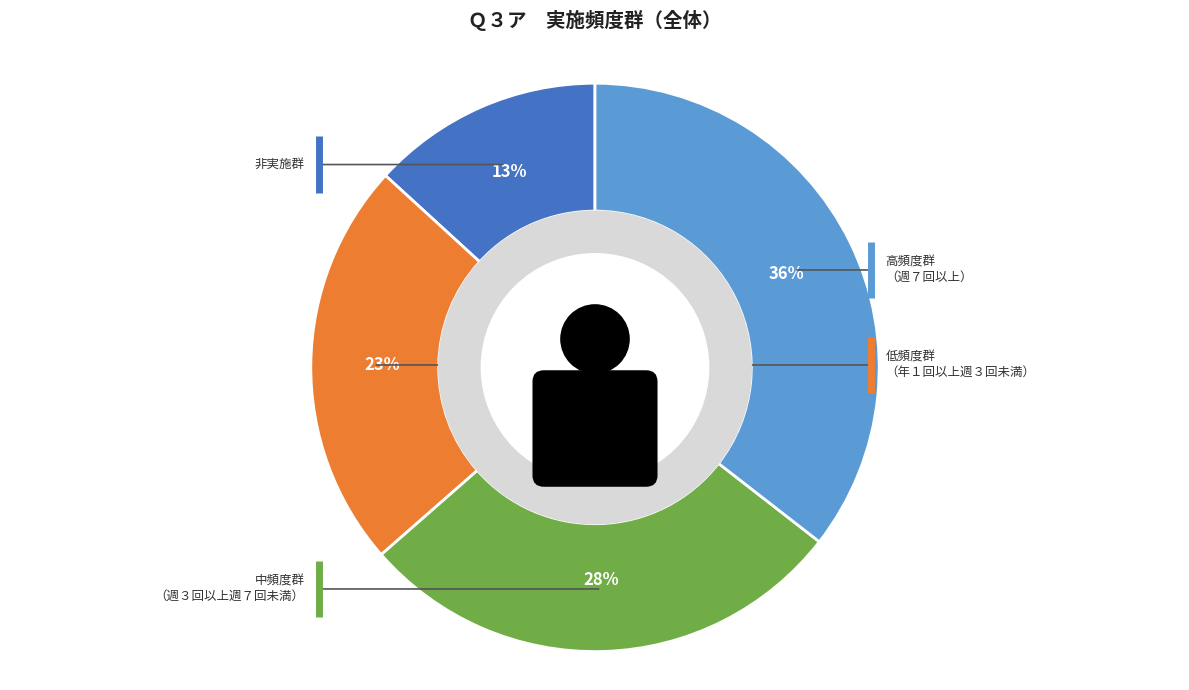

How much of the chart is everything except 低頻度群（年１回以上週３回未満）?

76.8%